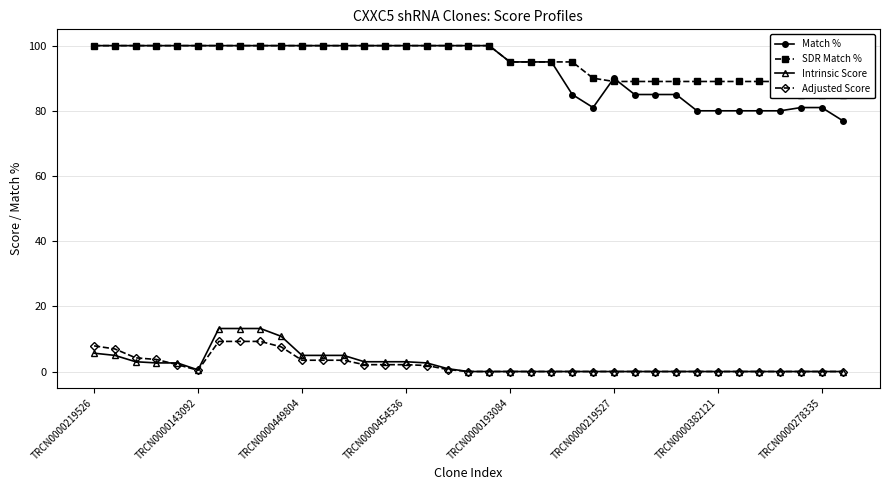

At how many categories does at least one series exceed 1?

37